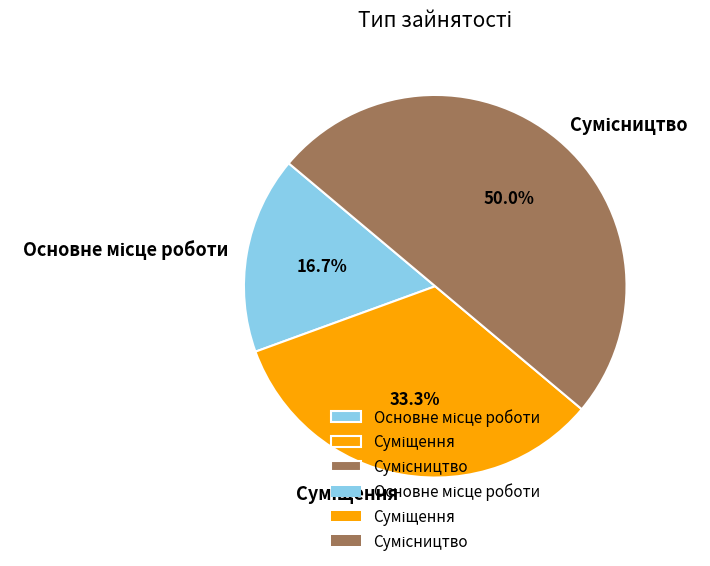

Combined, what portion of the pie is Основне місце роботи and Сумісництво?

66.7%